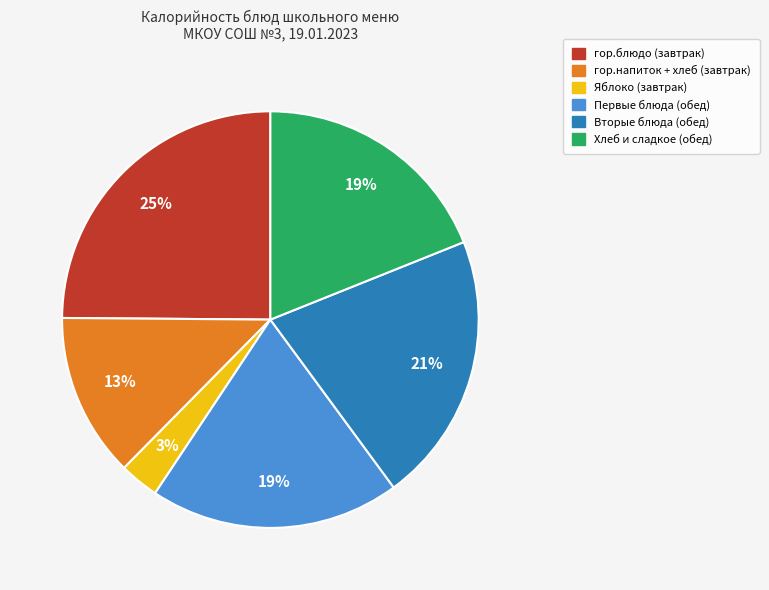

How many slices are in this pie chart?

6